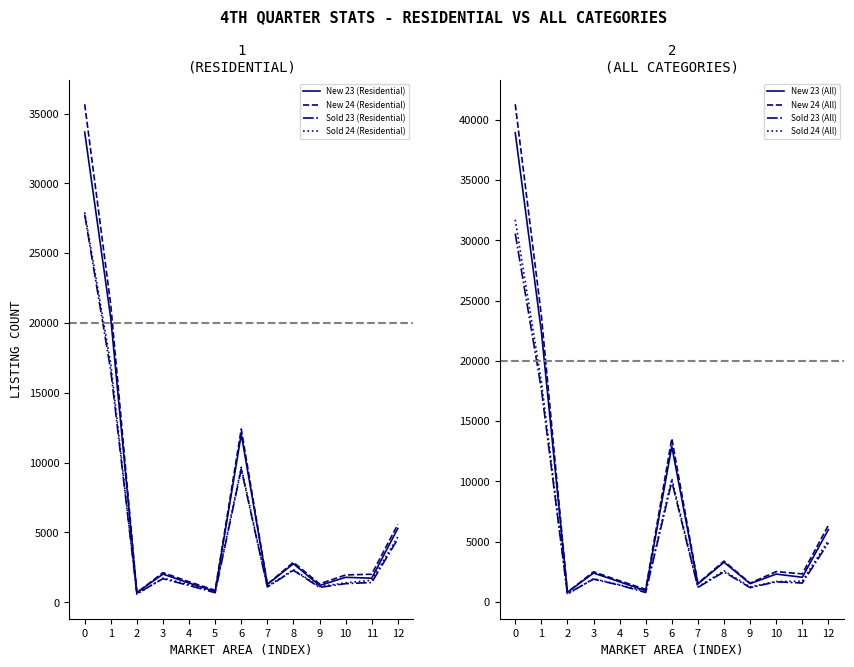

The value of Sold 23 (Residential) at 1 is 28053. True or false?

False